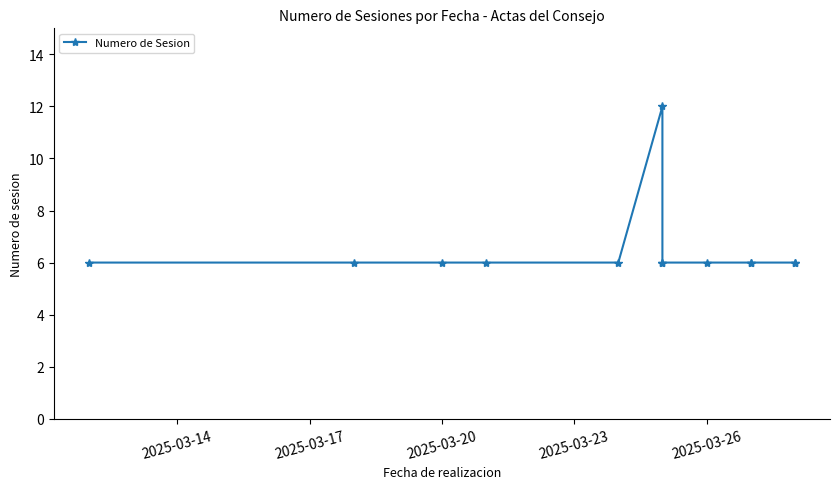

What is the greatest value displayed?

12